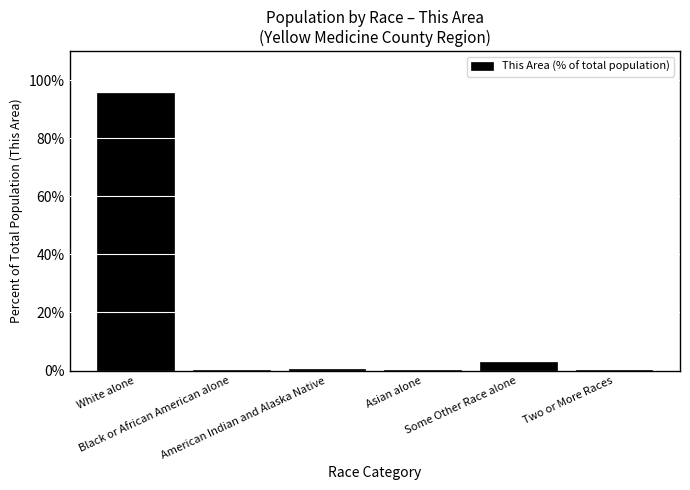

What is the sum of all values?

100.0